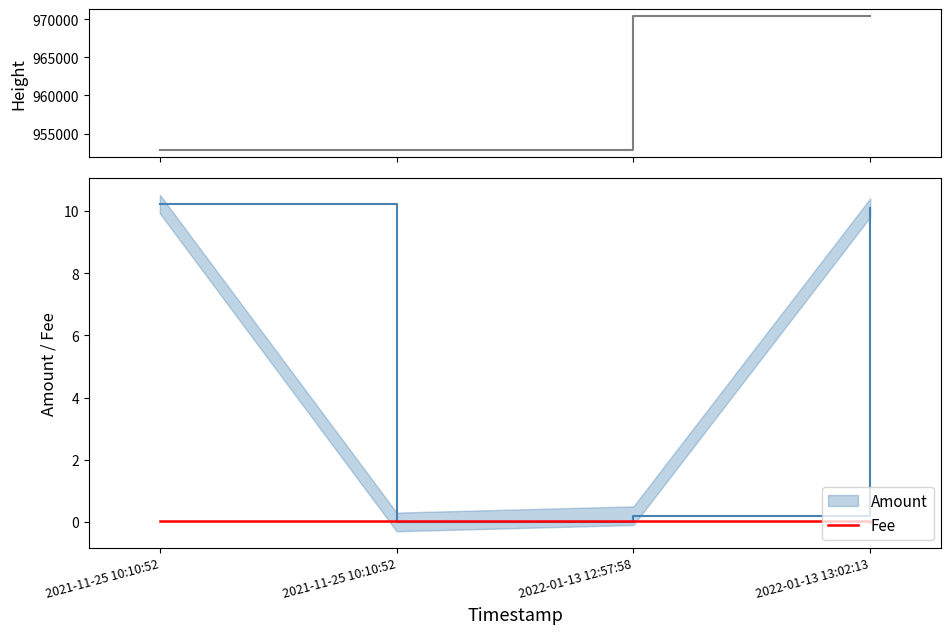

True or false: Height has more than 2 interior local peaks.

False